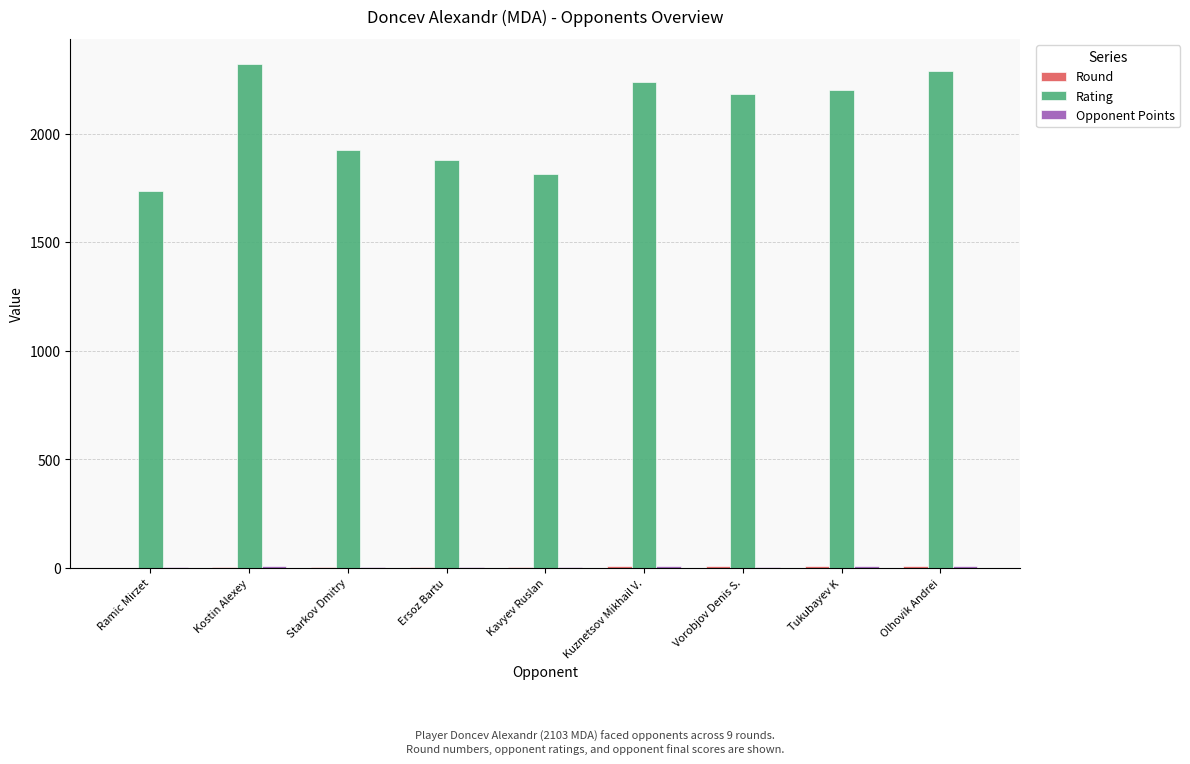

Are the bars horizontal?

No